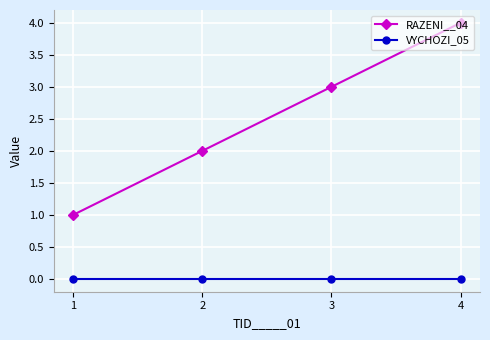

Between 2 and 3, which series saw the biggest shift?

RAZENI__04